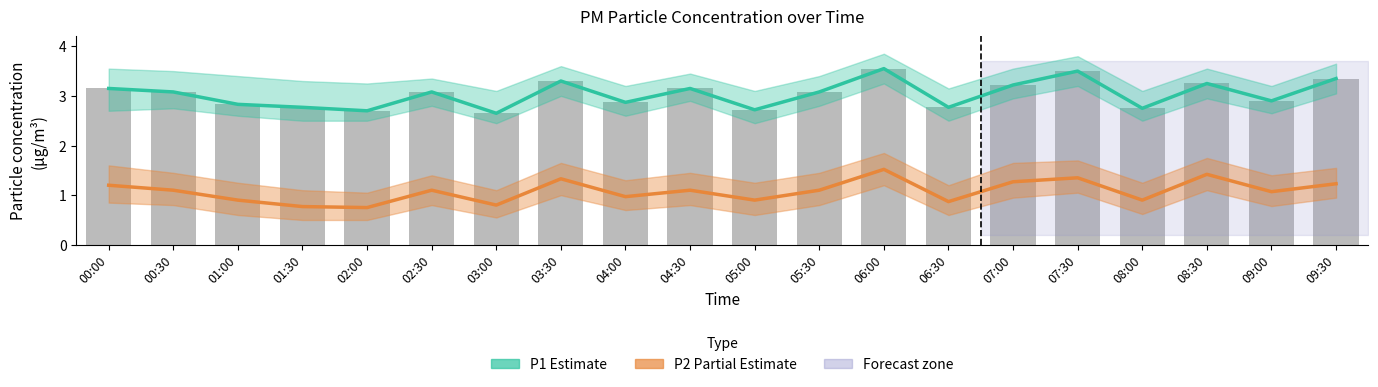

How many categories are shown in the chart?

20